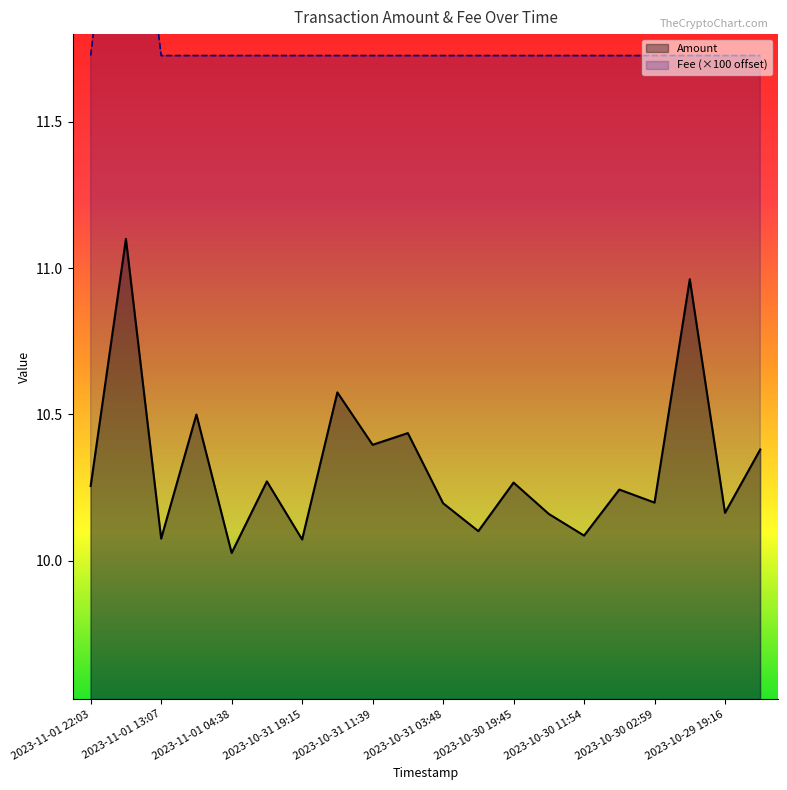

What is the sum of the Amount values at 2023-10-30 02:59 and 2023-10-31 16:00?

20.8